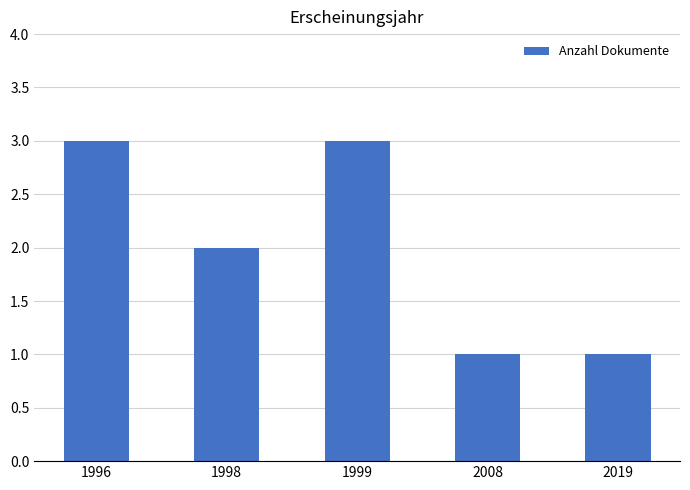

What is the difference between the values at 1999 and 2008?

2